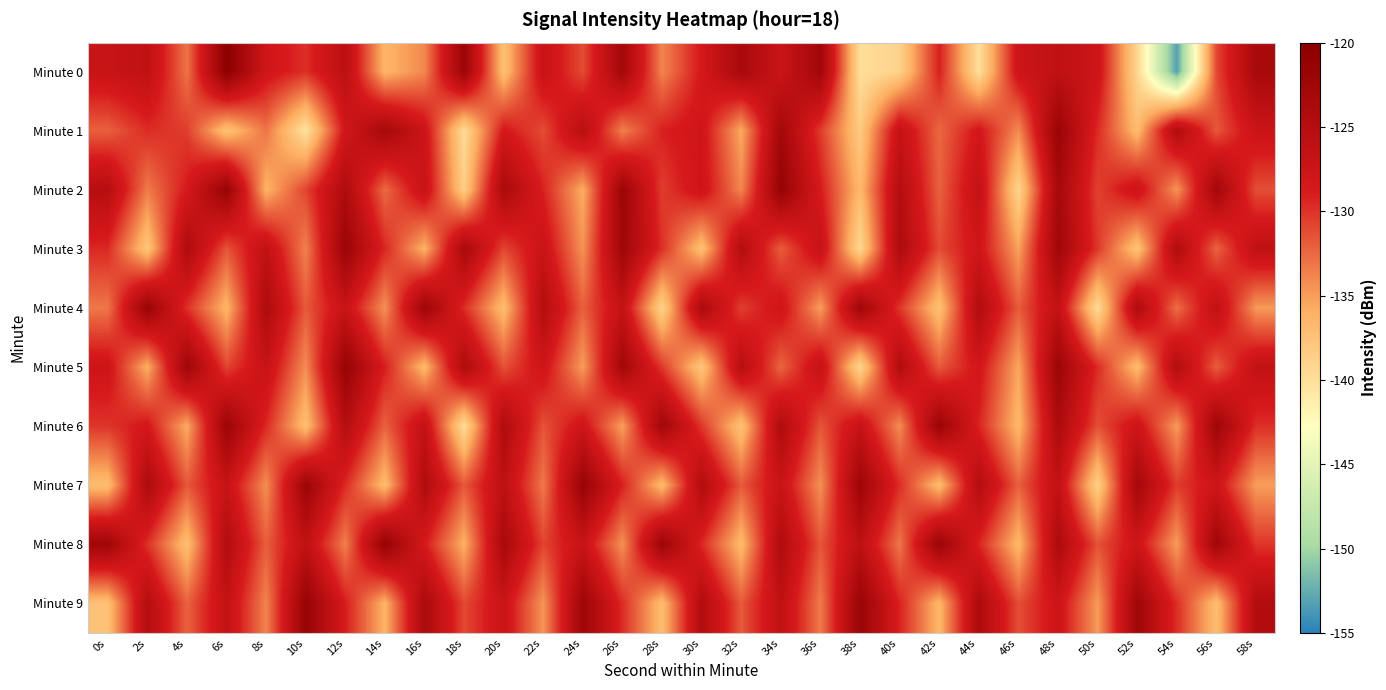

Which series has the widest spread of values?

Minute 0